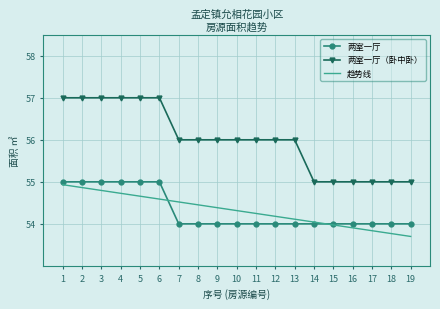

At 6, list the series in order from smallest to largest.

趋势线, 两室一厅, 两室一厅（卧中卧）